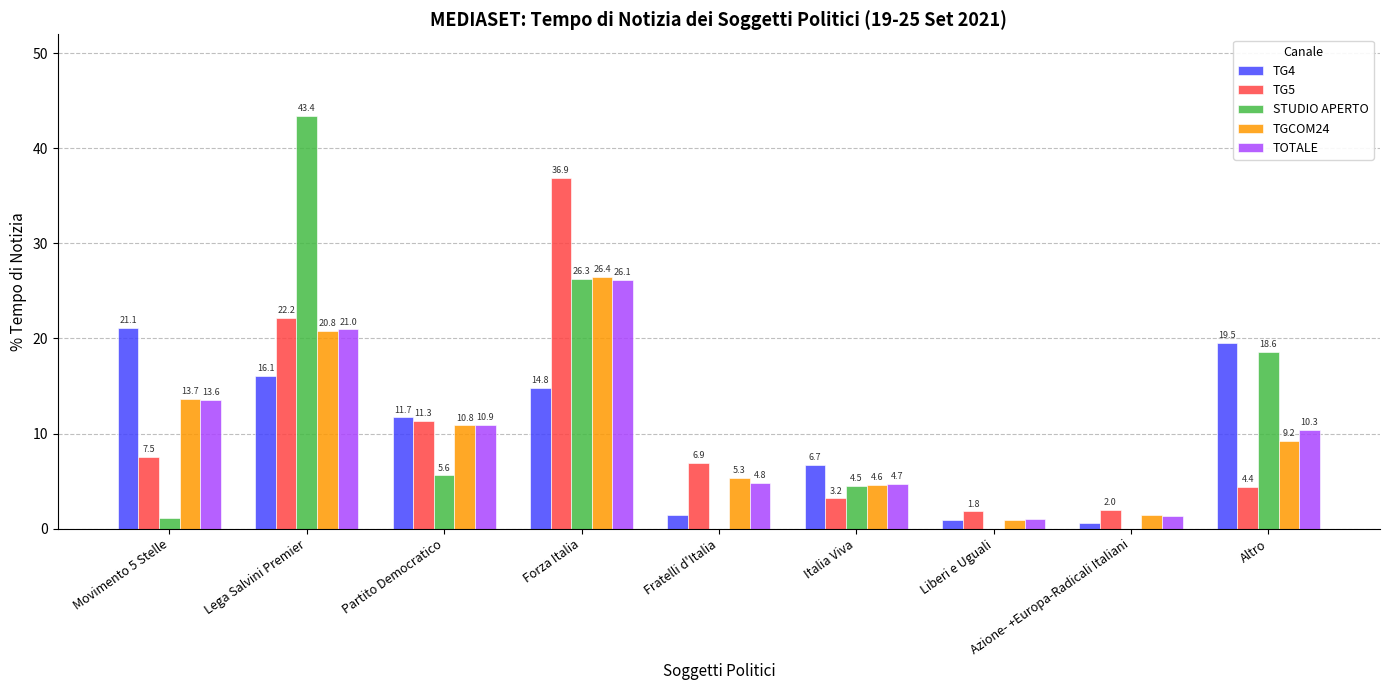

How many data points in TOTALE are above 10?

5